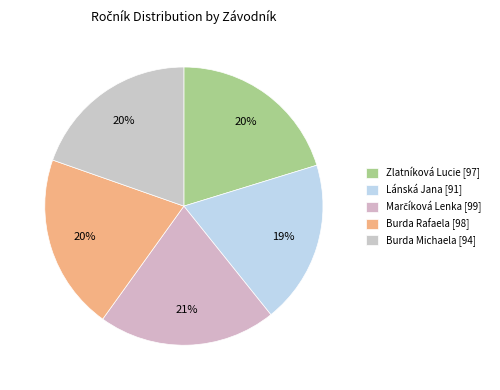

What is the change in value from Lánská Jana to Burda Michaela?

+3